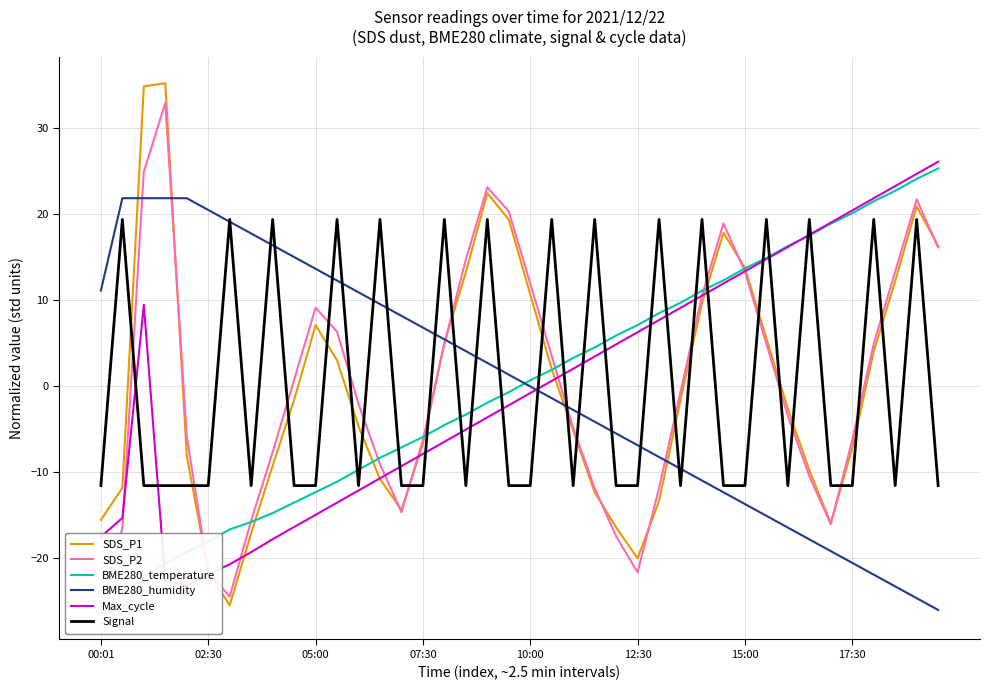

Is it true that SDS_P1 equals -7.3 at 17:30?

True